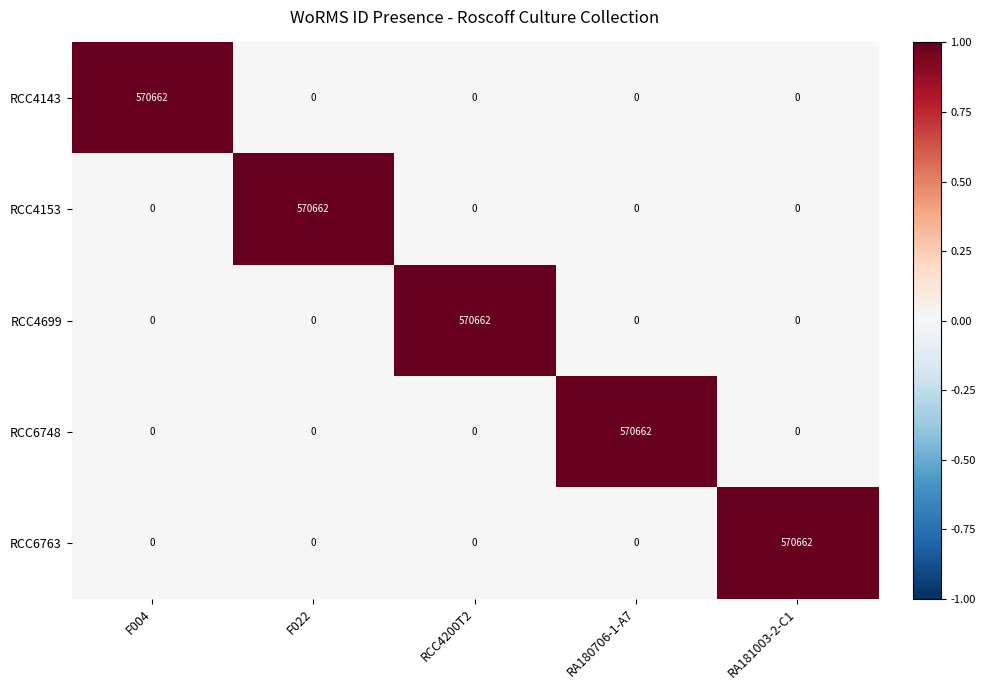

What is the total value across all series at F004?

570662